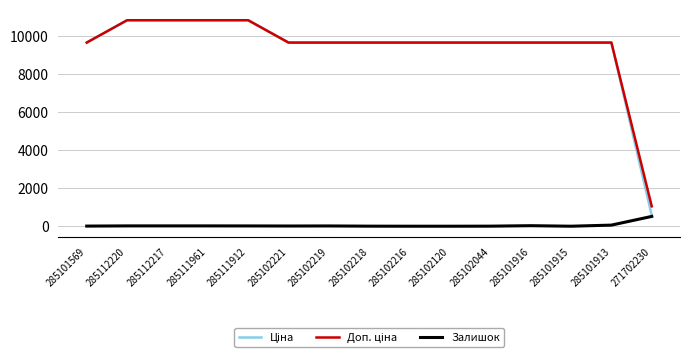

At which label does Залишок reach its peak?

271702230